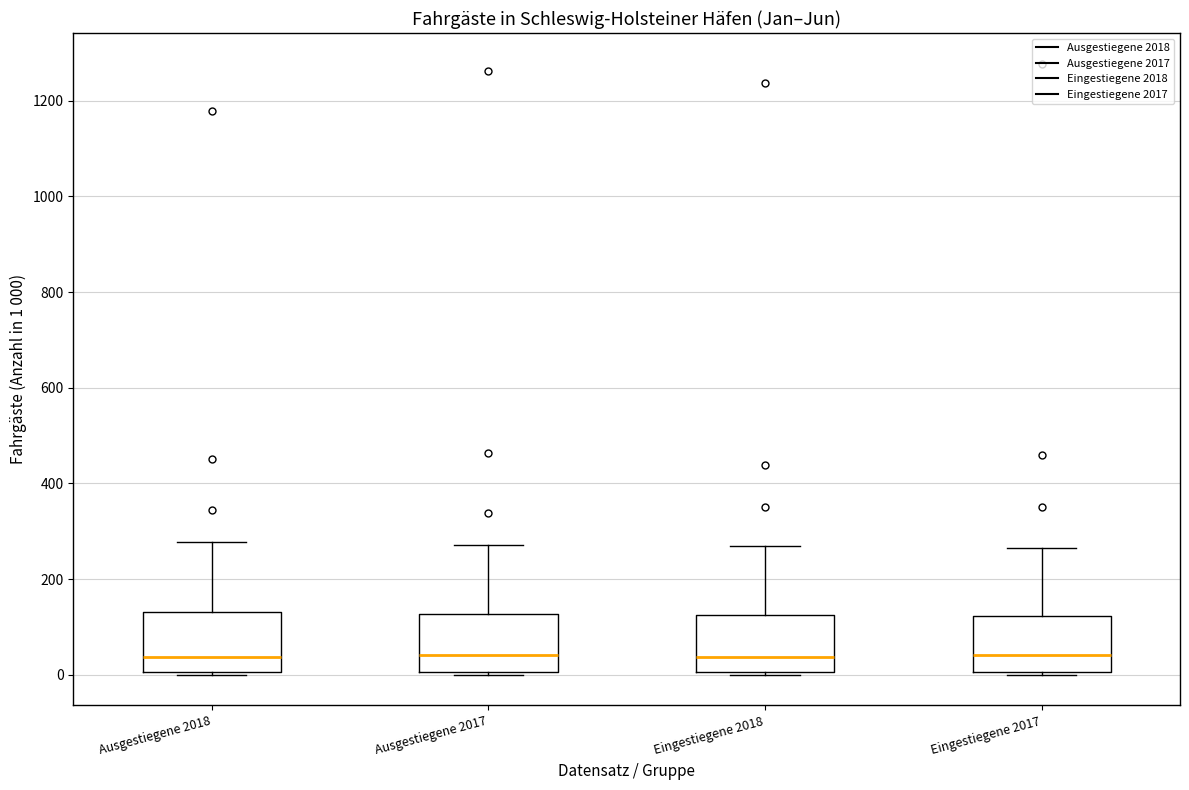

Reading left to right, read every box against the y-axis: the position of its median line, the range the box covers, and the ends of its whiskers. The values are not printed on the chart, so give them approximately, as read against the axis.

Ausgestiegene 2018: median 40, box 0 to 140, whiskers 0 (just below the box's lower edge) to 280
Ausgestiegene 2017: median 40, box 0 to 120, whiskers 0 to 280
Eingestiegene 2018: median 40, box 0 to 120, whiskers 0 (just below the box's lower edge) to 260
Eingestiegene 2017: median 40, box 0 to 120, whiskers 0 to 260